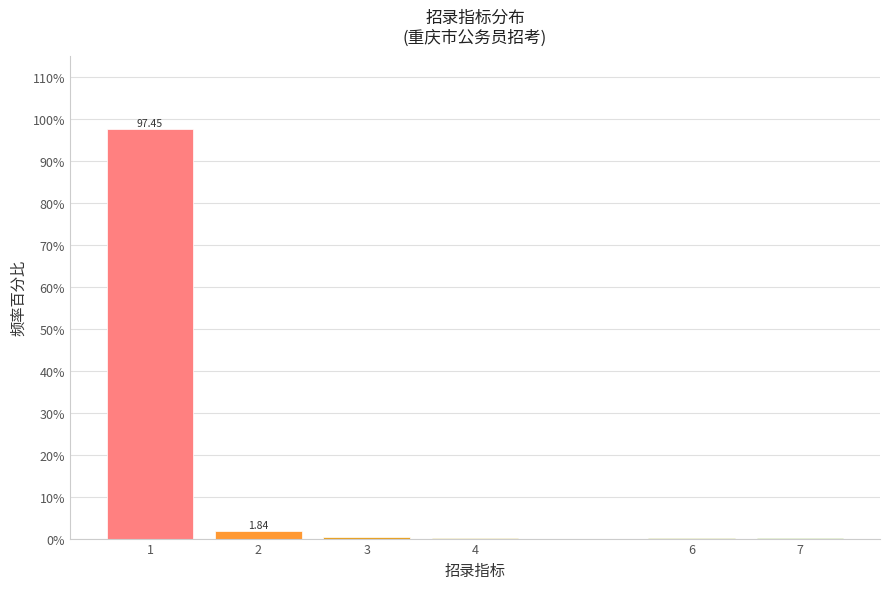

What is the sum of all values?

100.0